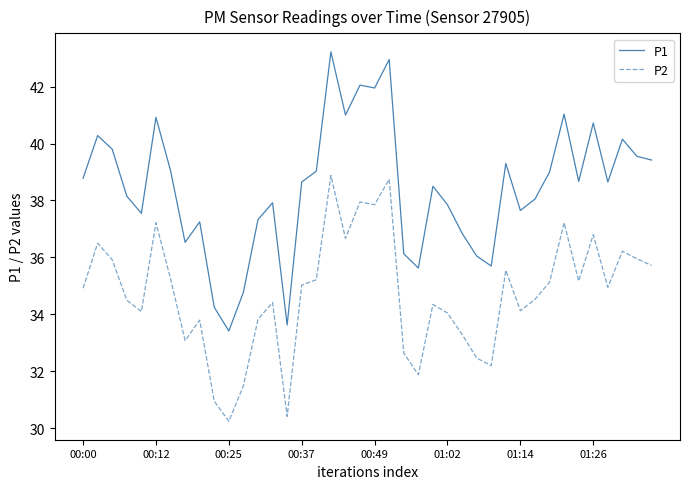

True or false: P2 and P1 cross at least once.

False